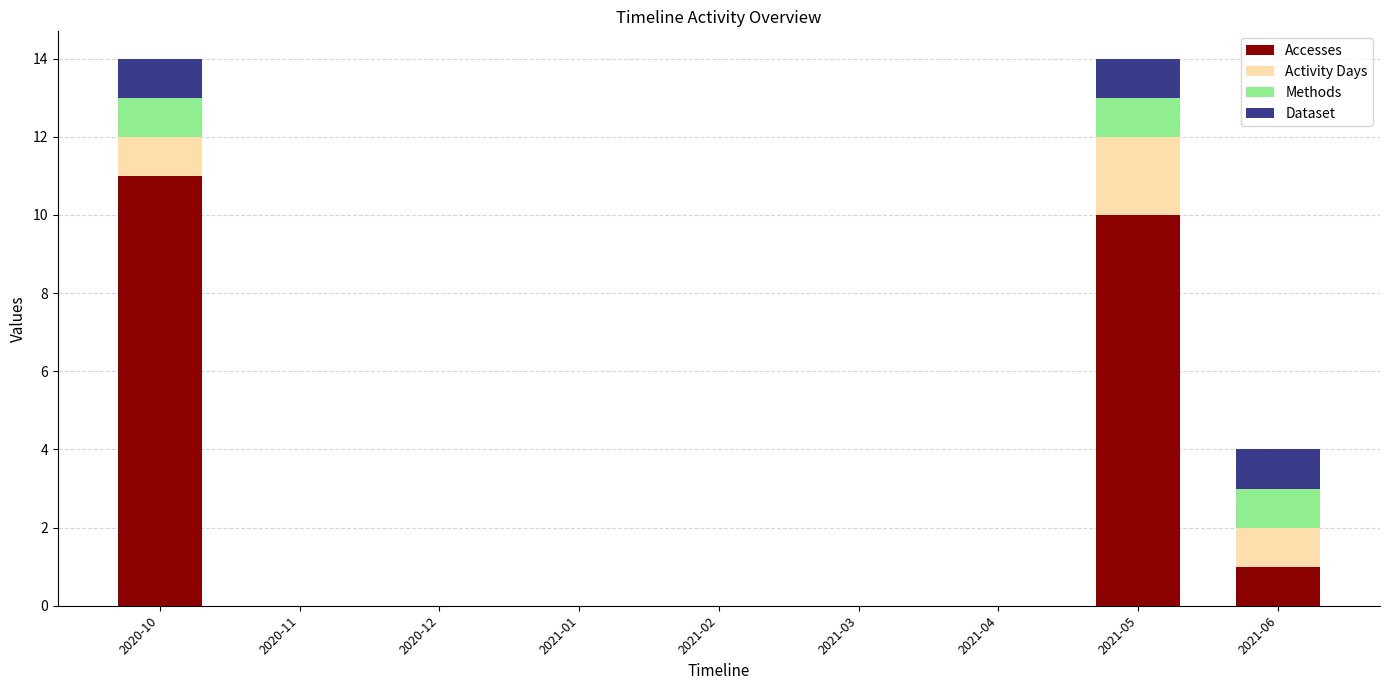

What are all the series names shown in the legend?

Accesses, Activity Days, Methods, Dataset